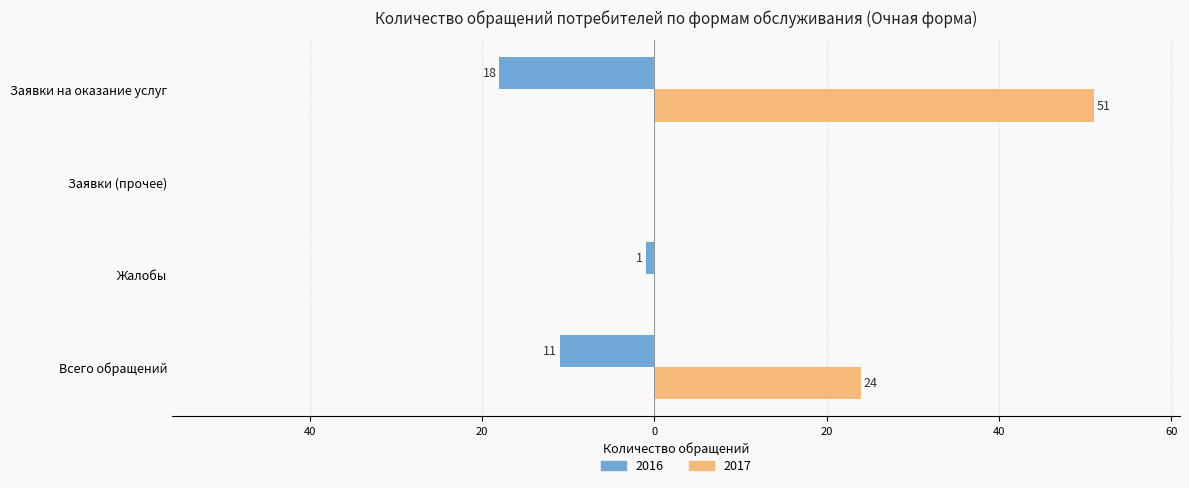

Which has a higher value, Заявки (прочее) or Всего обращений?

Заявки (прочее)